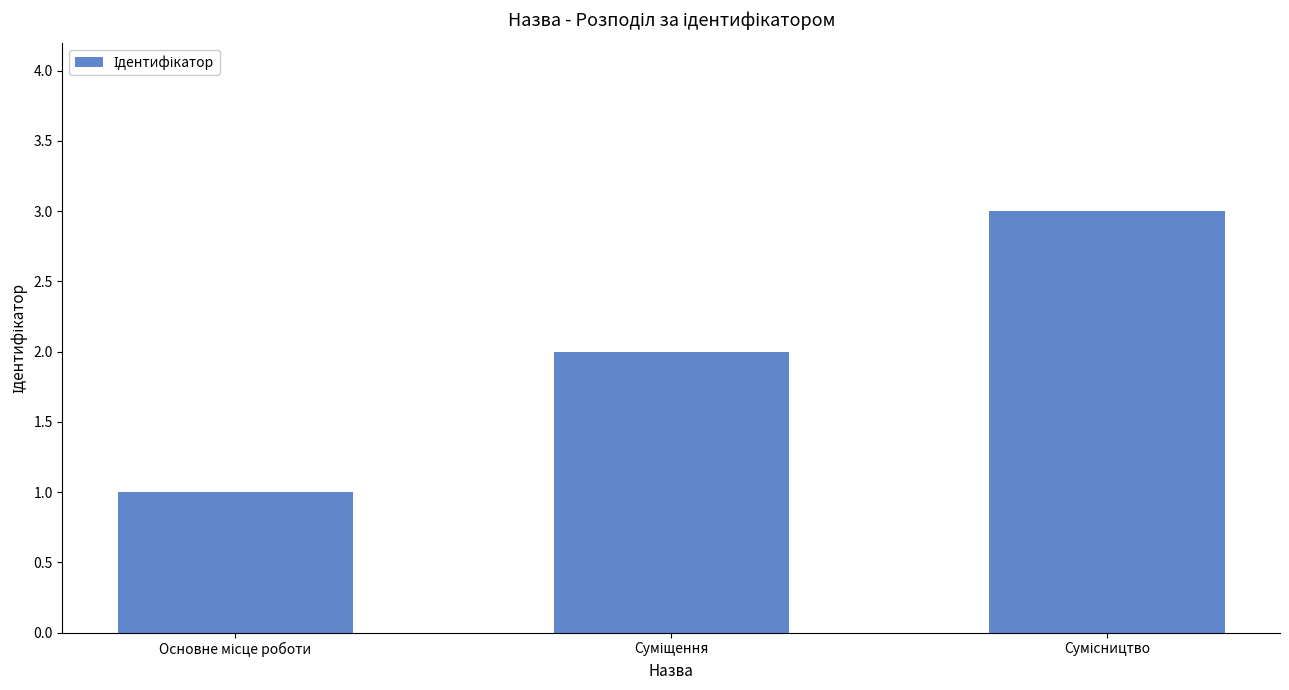

What is the greatest value displayed?

3